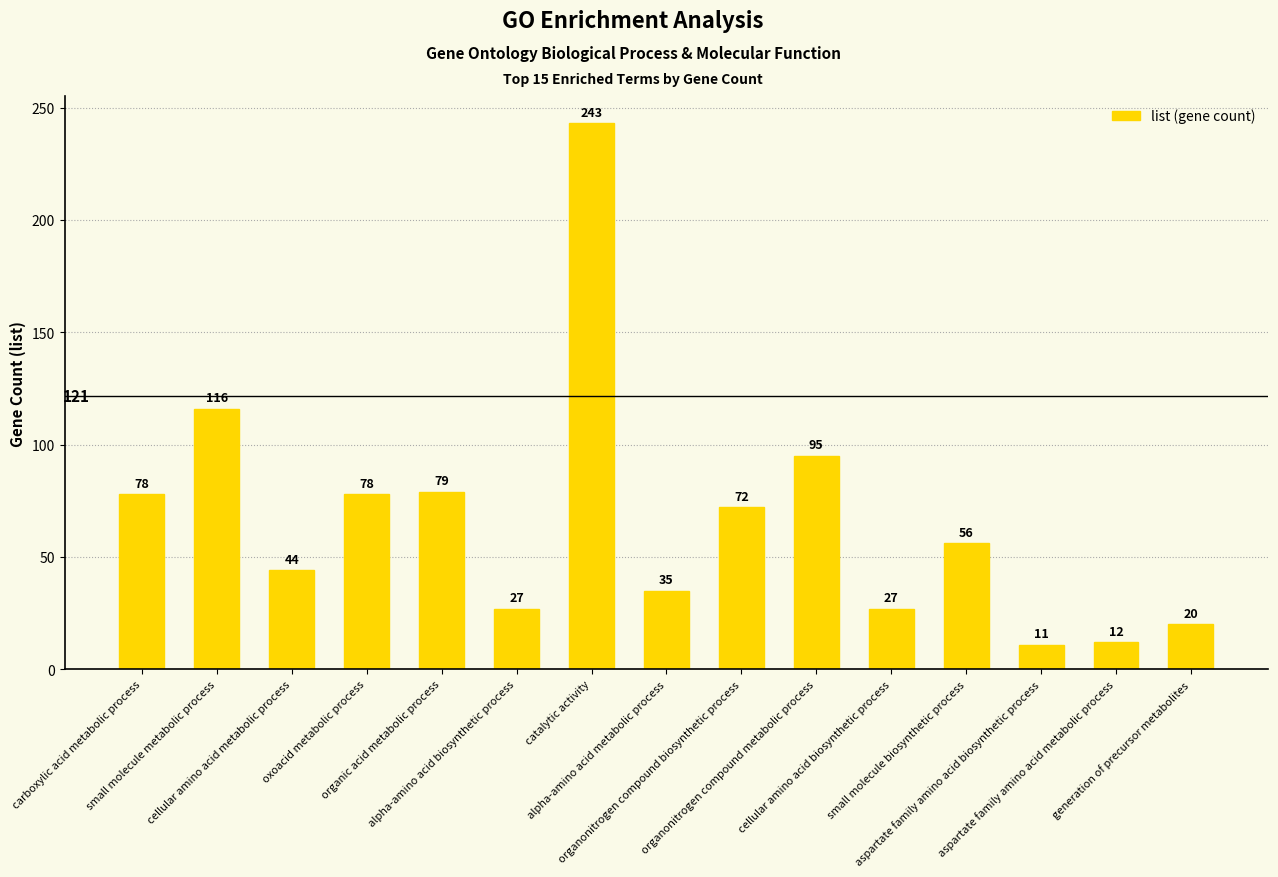

What is the smallest value displayed?

11